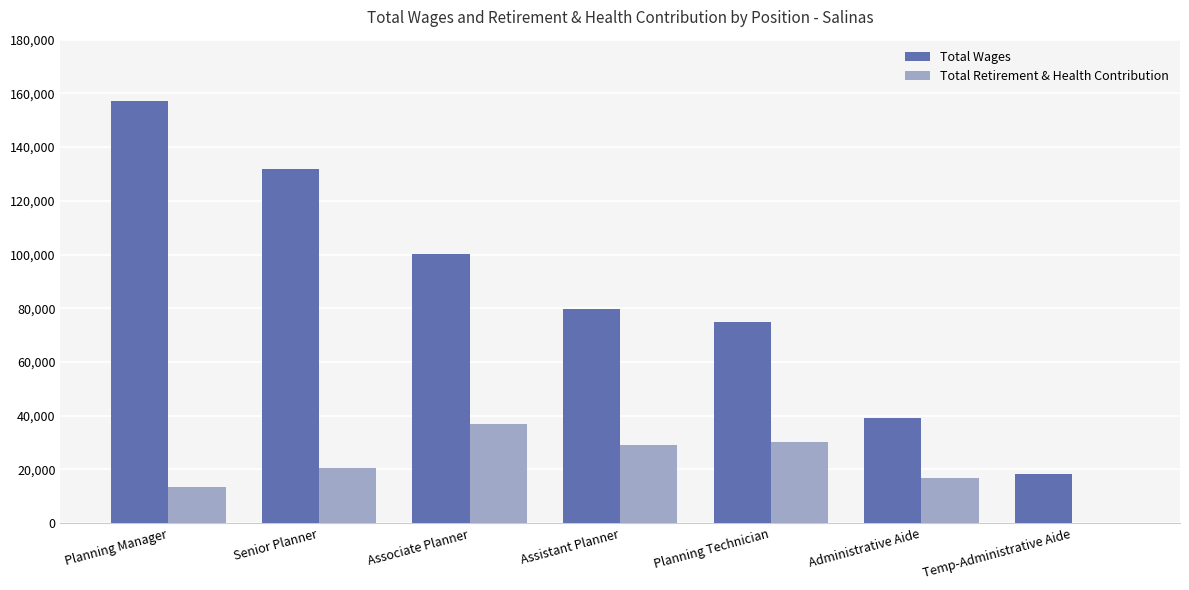

True or false: Total Wages has a value of 38996 at Administrative Aide.

True